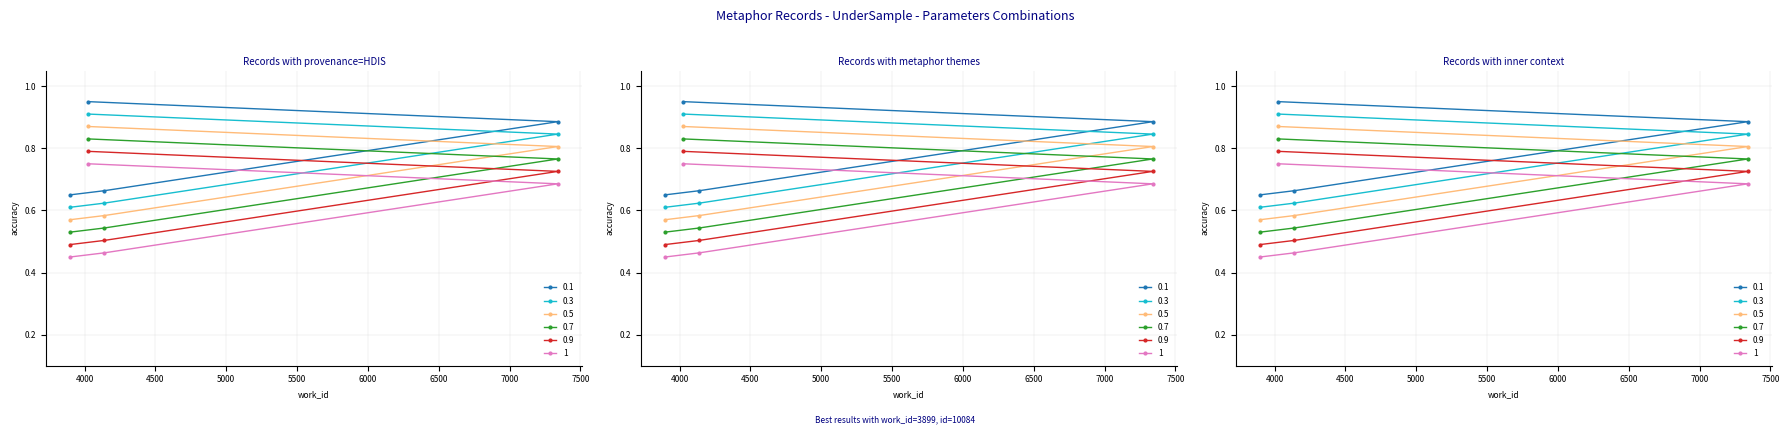

At which label is the value closest to 0?

3899